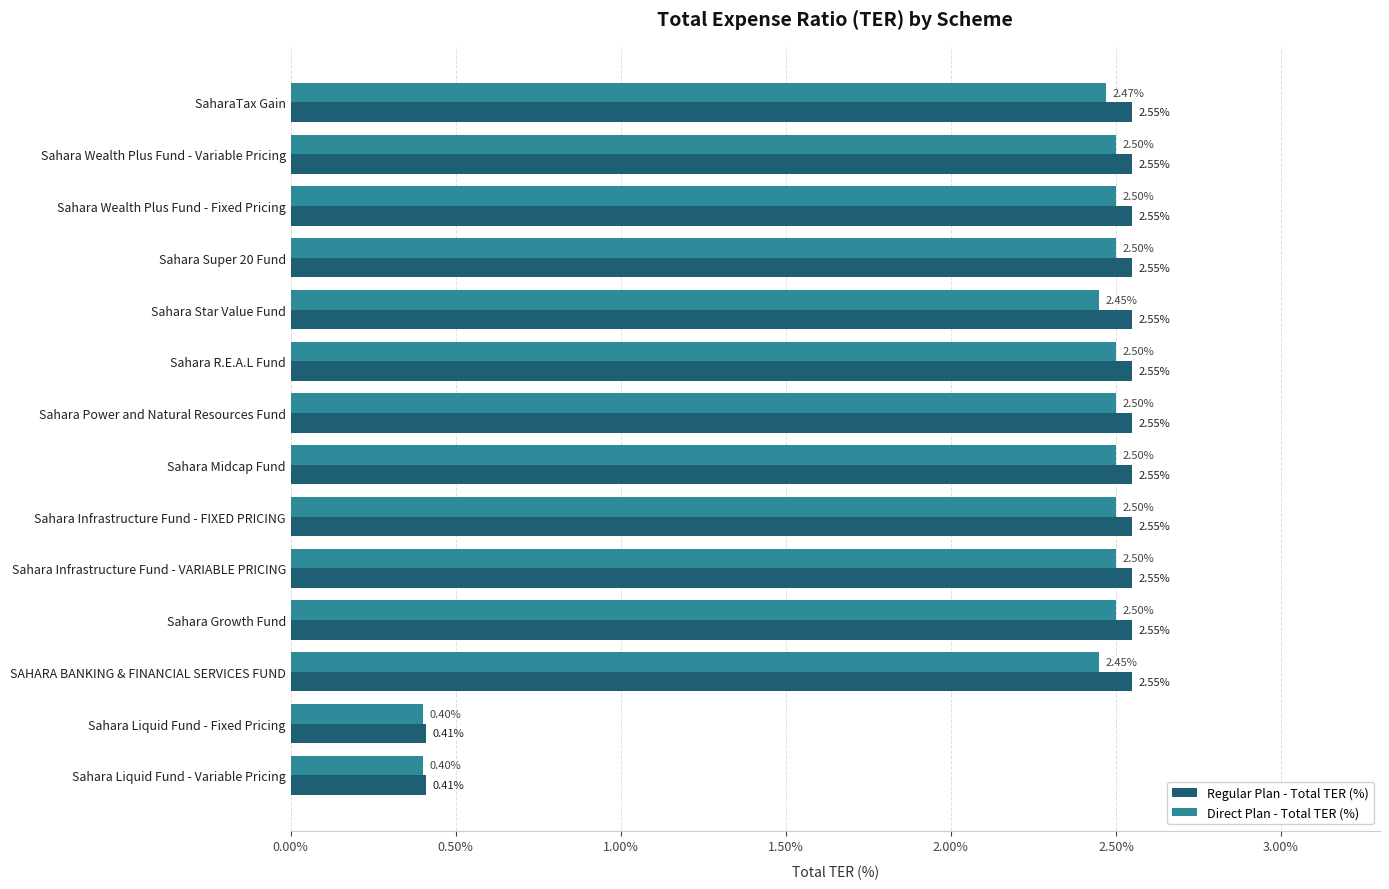

Rank the series by their average value, from highest to lowest.

Regular Plan - Total TER (%), Direct Plan - Total TER (%)